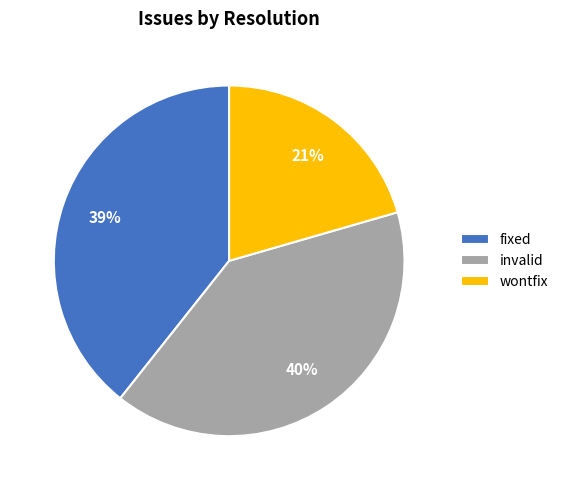

Does fixed represent more than half of the total?

No